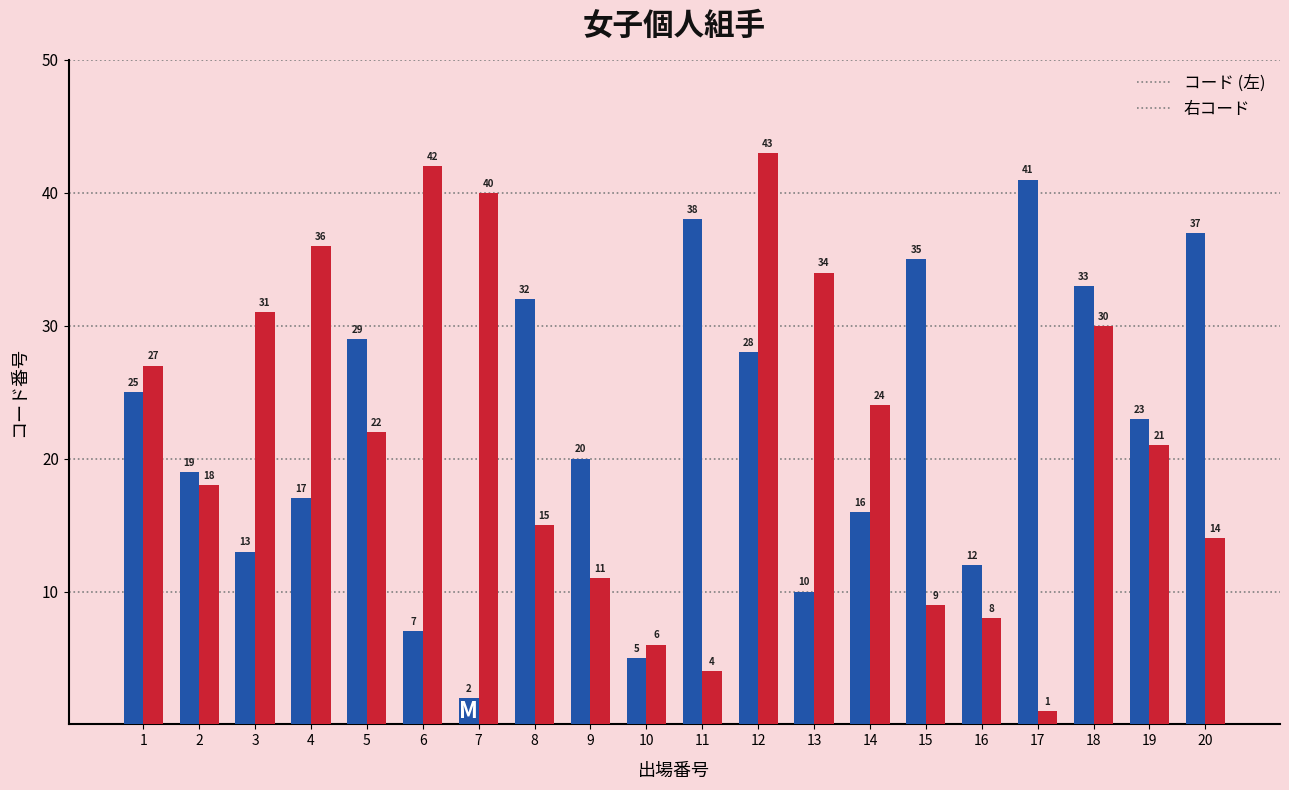

What is the difference between the highest and lowest values at 12?

15